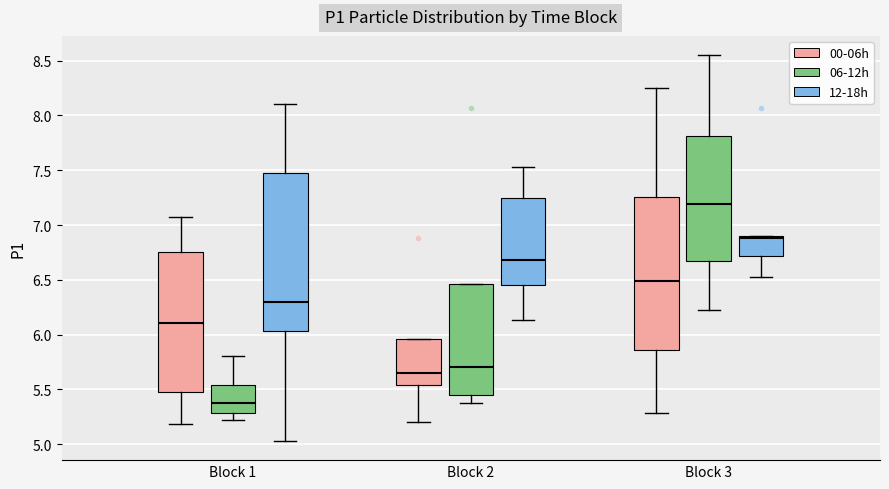

Where is the lower edge of the box for Block 3 (00-06h) on the y-axis? The values are not printed on the chart, so give them approximately, as read against the axis.

5.85